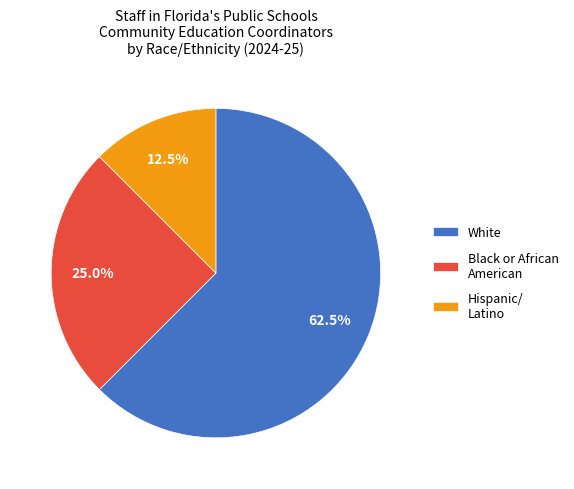

Which slice represents more than half of the pie?

White